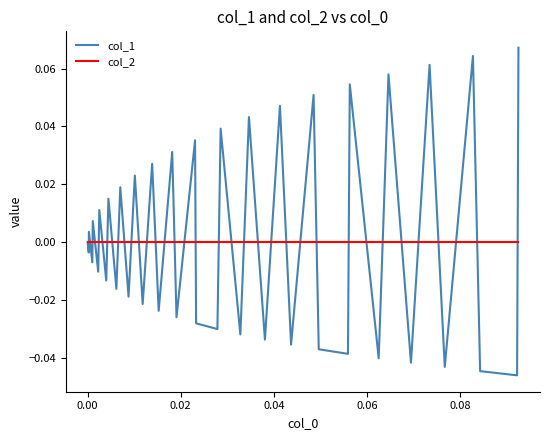

Which series has the widest spread of values?

col_1